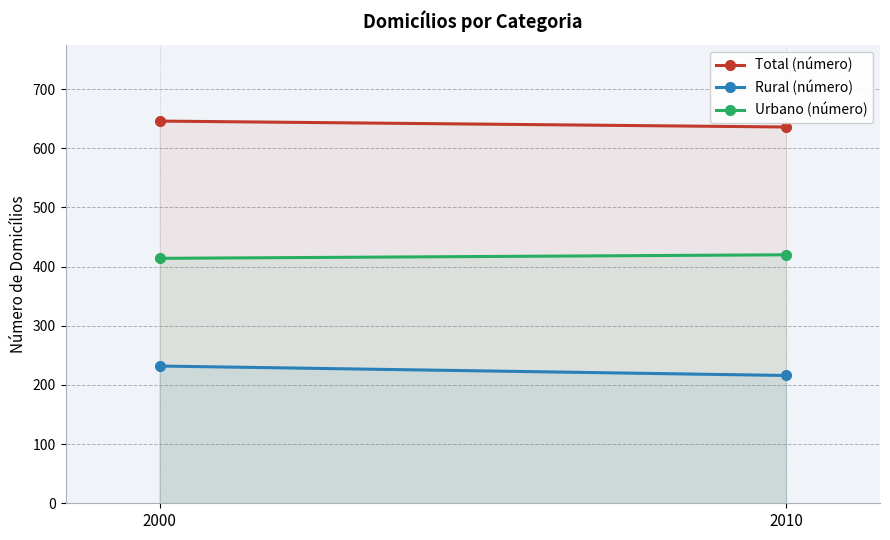

What is the value of the Total (número) point at the 2nd from the left?

636